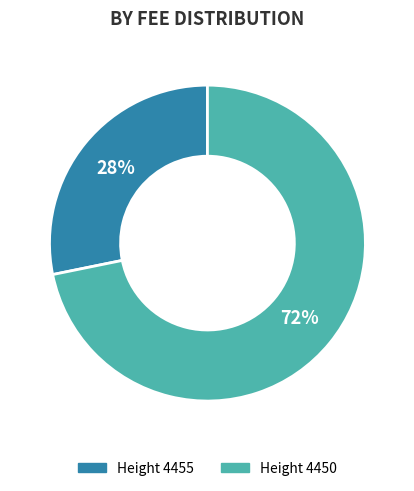

How many slices are in this pie chart?

2